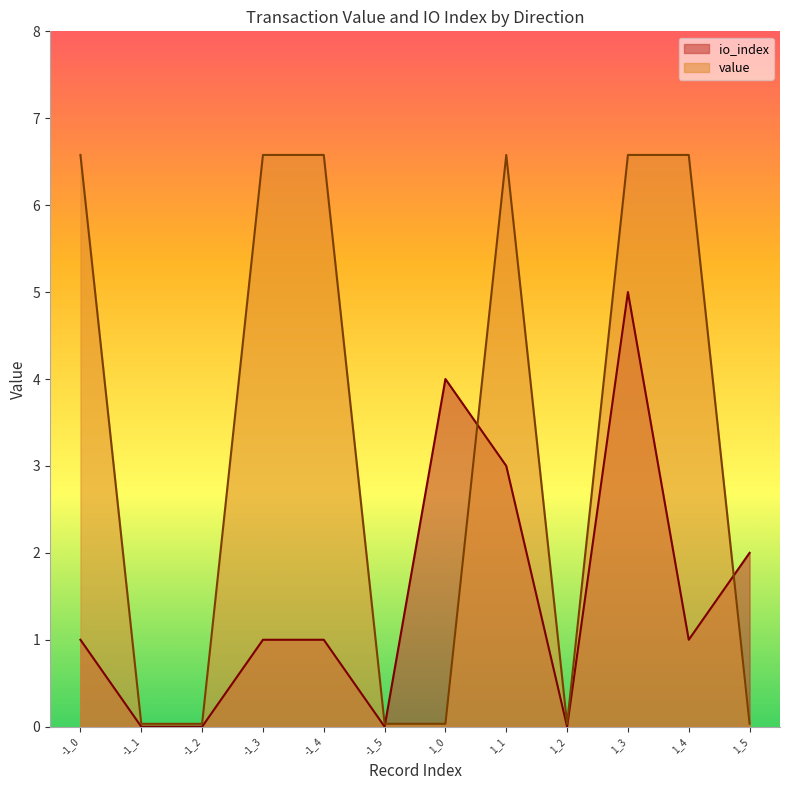

Between -1_2 and 1_0, which series saw the biggest shift?

io_index